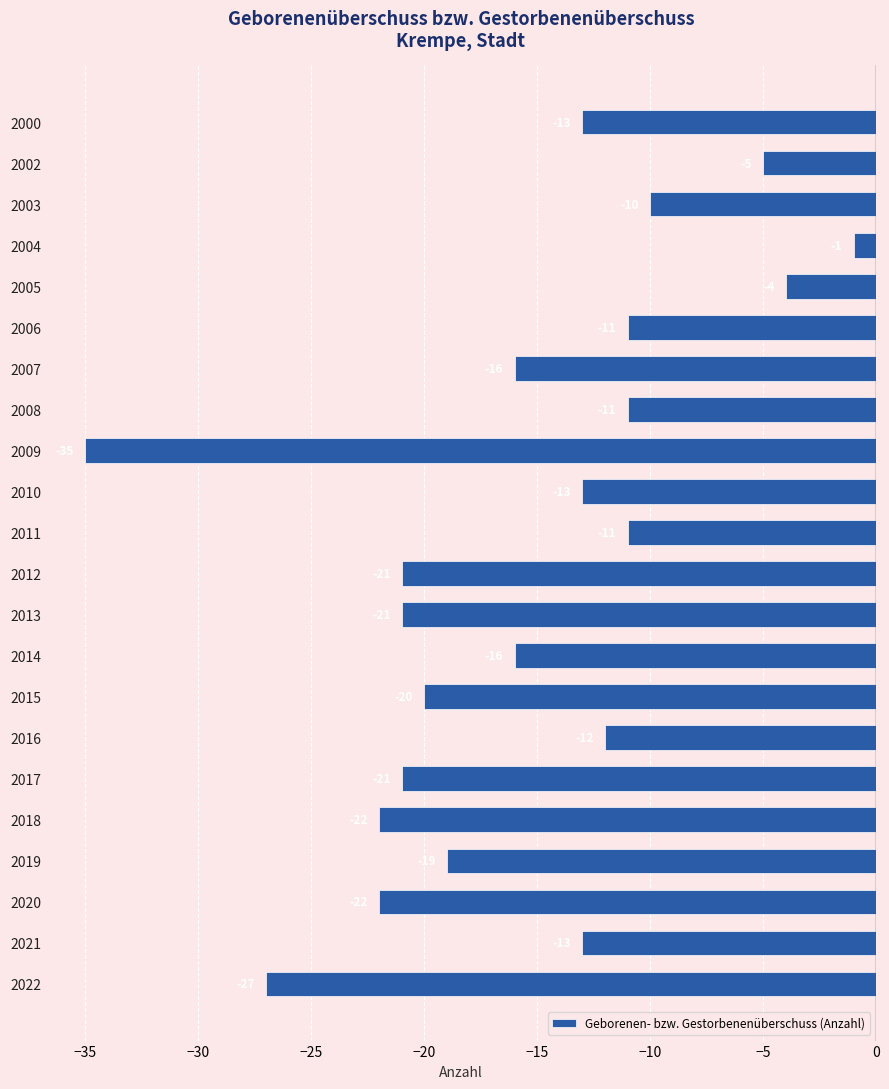

What is the average value?

-16